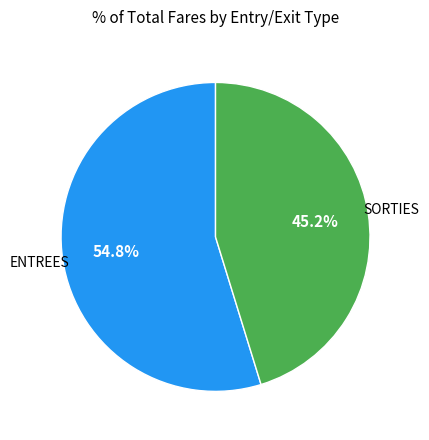

Is there a majority slice in this chart?

Yes